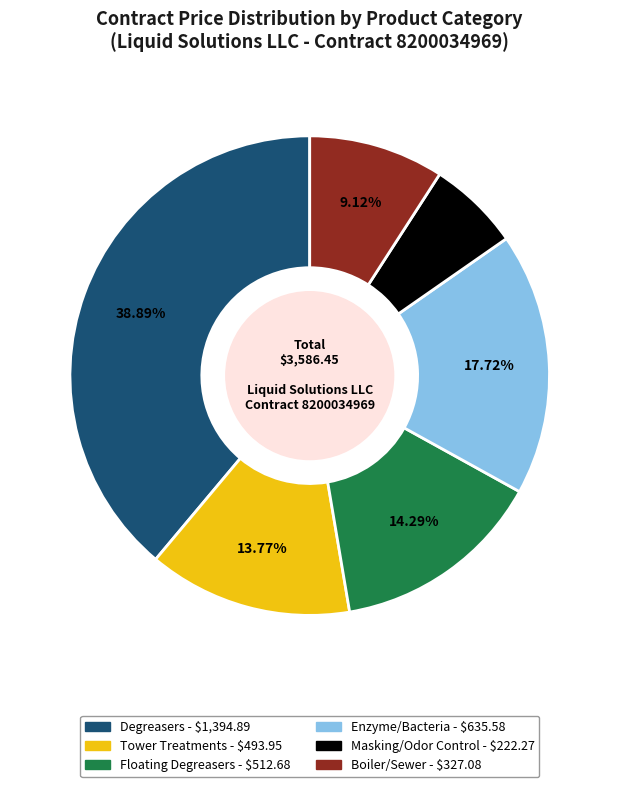

Is there a majority slice in this chart?

No